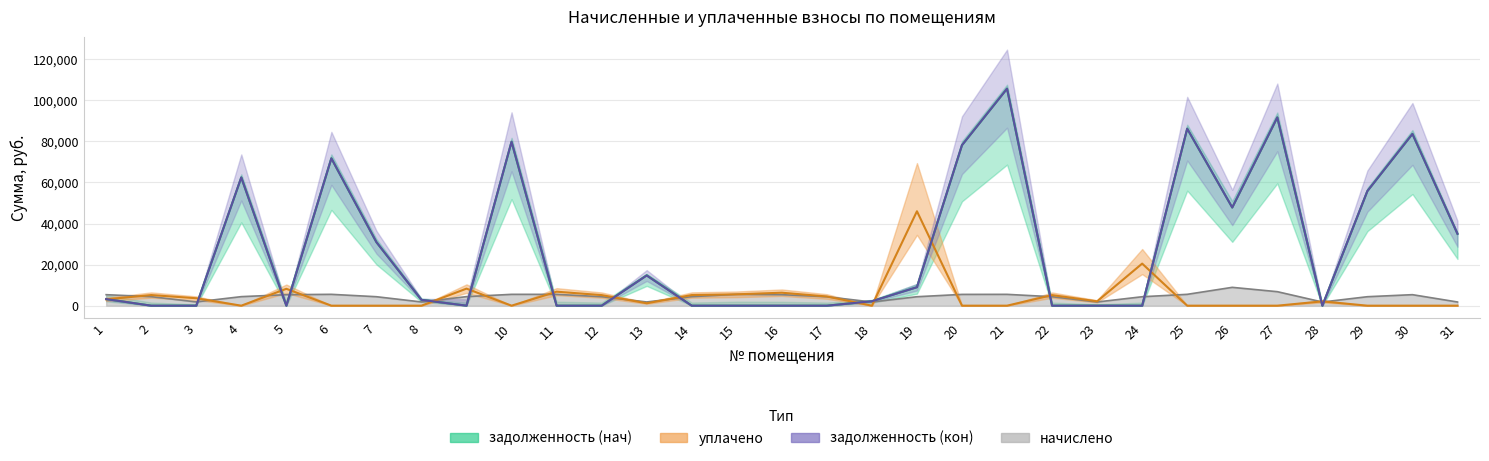

Where does the задолженность (кон) series first go above 2837?

1